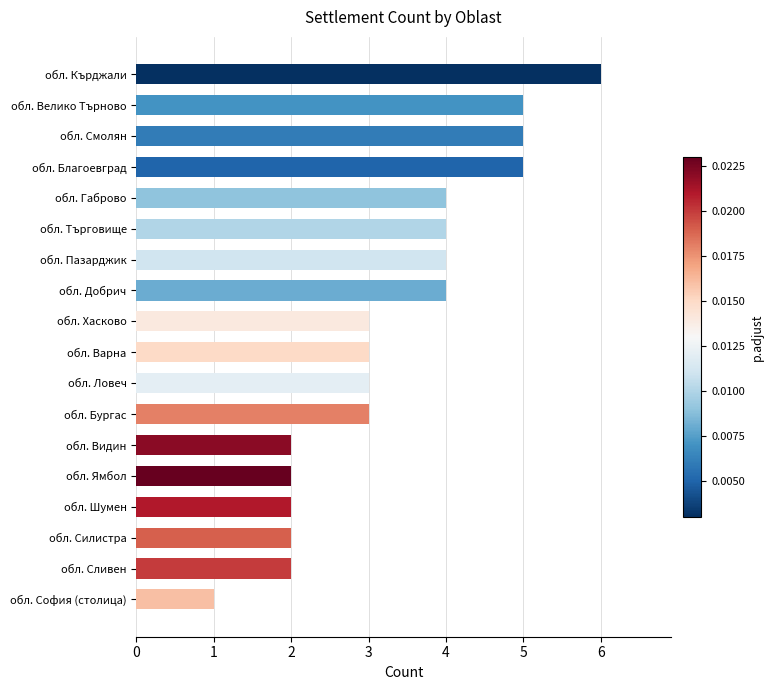

At which category does the chart reach its minimum across all series?

обл. София (столица)